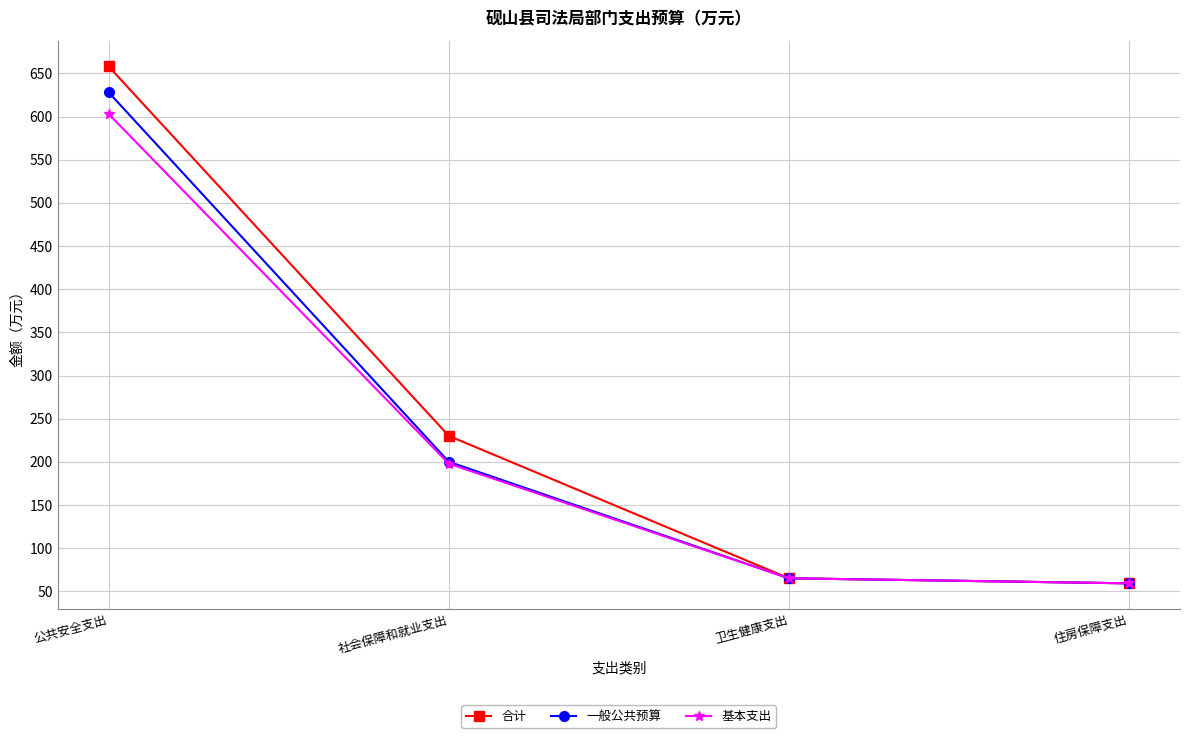

List the labels in order of 一般公共预算 value, largest first.

公共安全支出, 社会保障和就业支出, 卫生健康支出, 住房保障支出